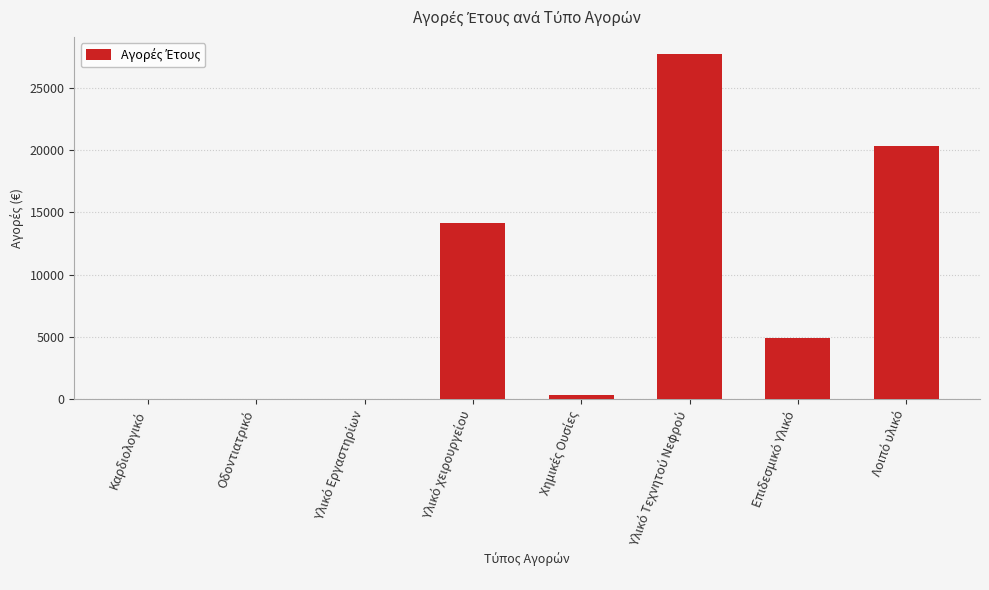

List the labels in order of value, largest first.

Υλικό Τεχνητού Νεφρού, Λοιπό υλικό, Υλικό χειρουργείου, Επιδεσμικό Υλικό, Χημικές Ουσίες, Καρδιολογικό, Οδοντιατρικό, Υλικό Εργαστηρίων